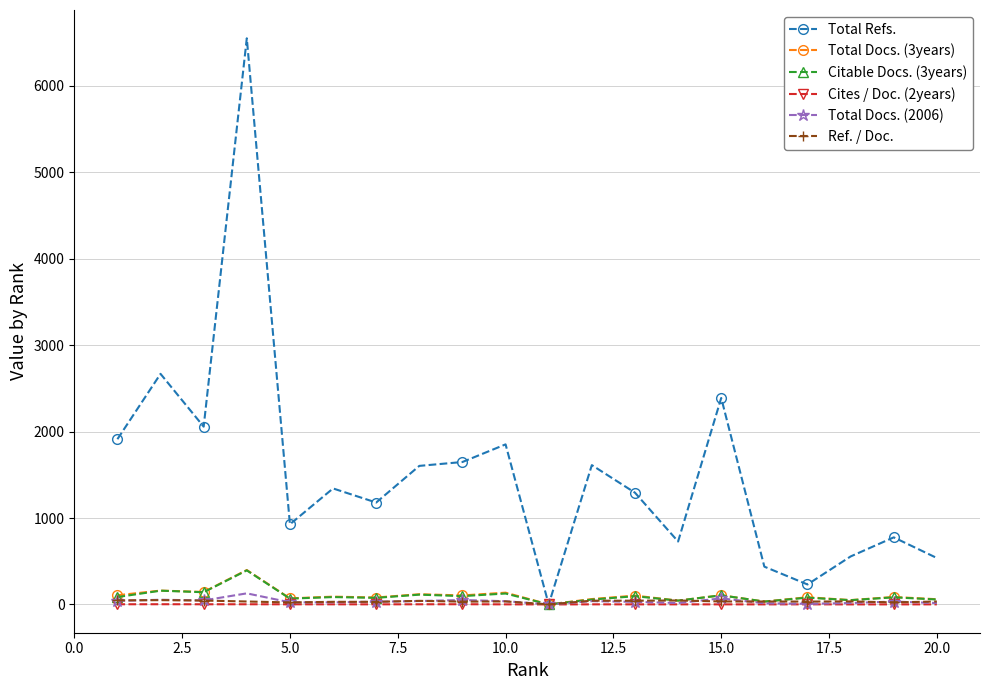

What is the maximum value shown in the chart?

6551.0